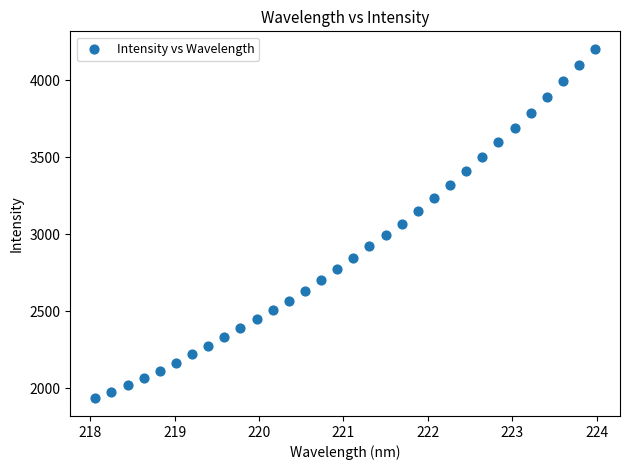

What is the range of X values (max minus min)?

5.9